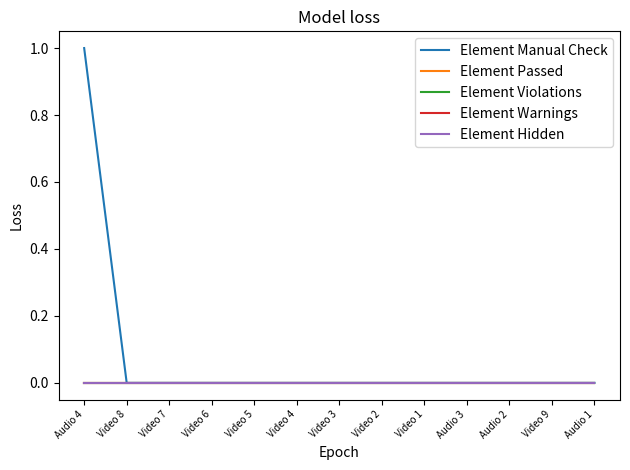

True or false: Element Hidden has more than 0 interior local peaks.

False